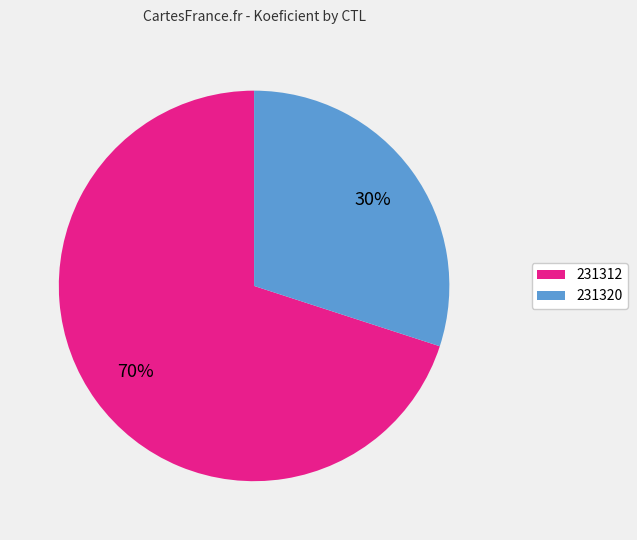

True or false: 231312 accounts for 70% of the total.

True